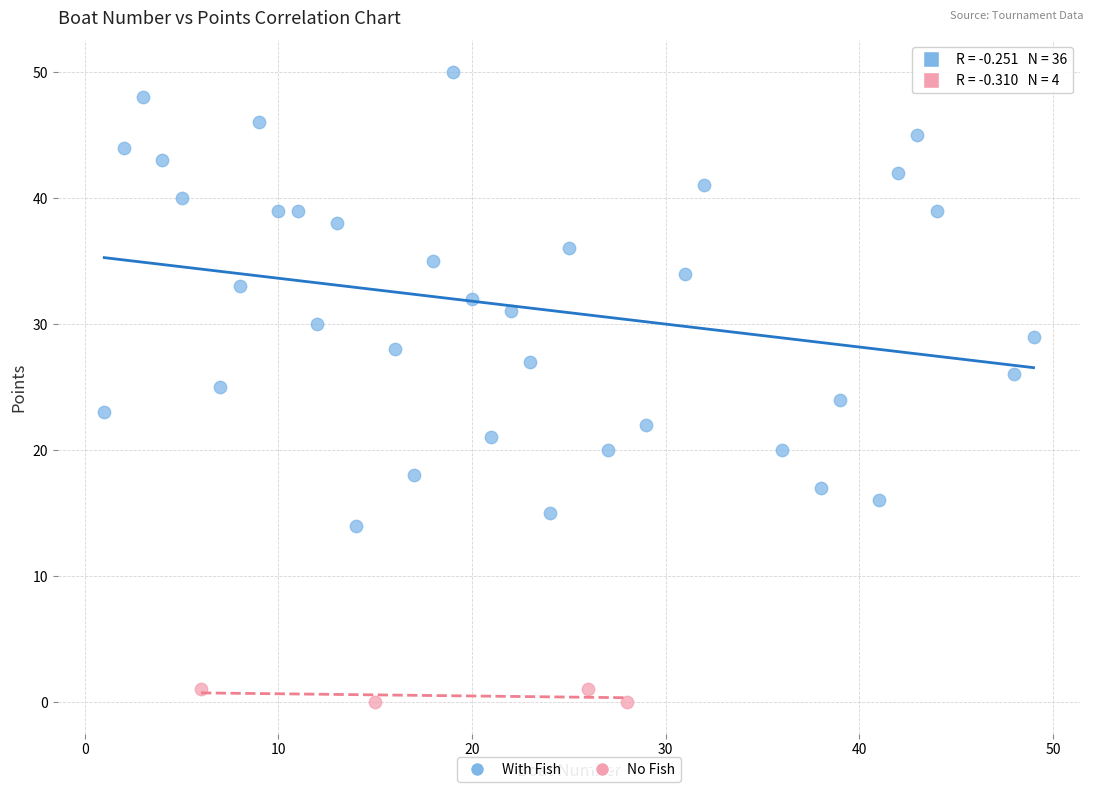

Which series contains the highest Y value?

With Fish